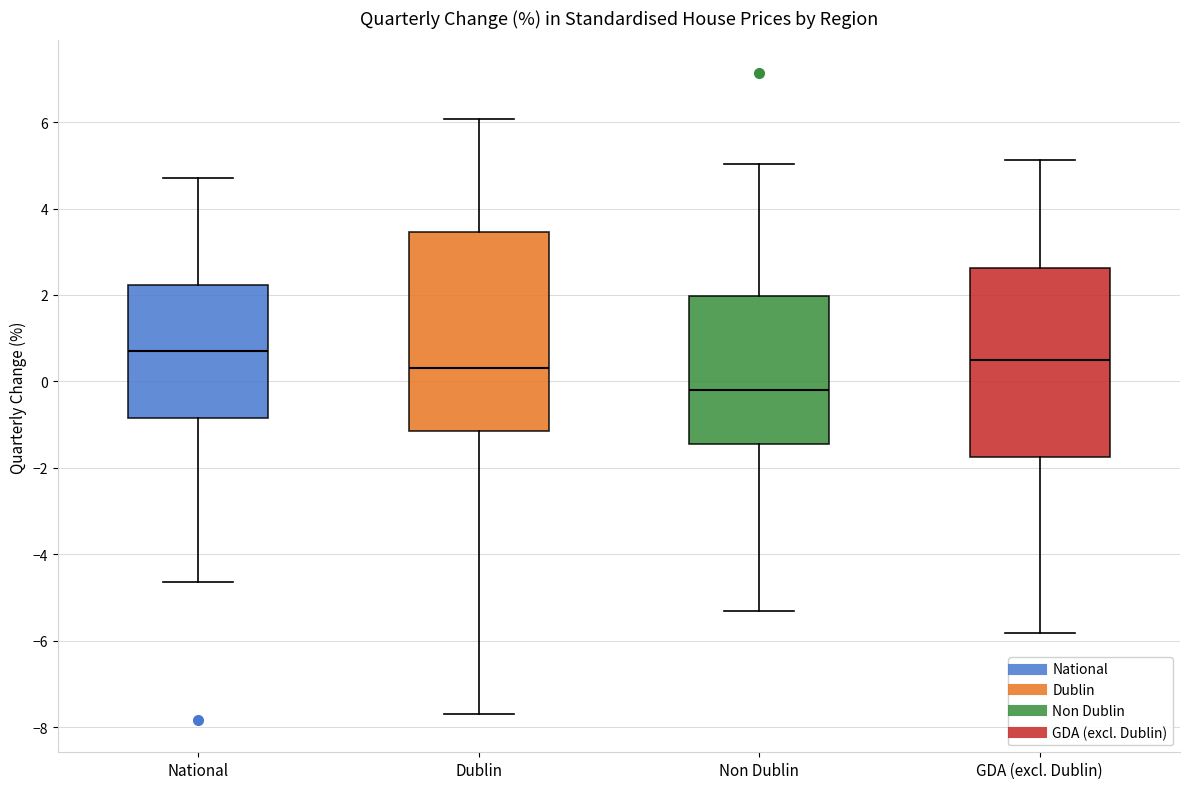

Which box has the lowest median line?

Non Dublin